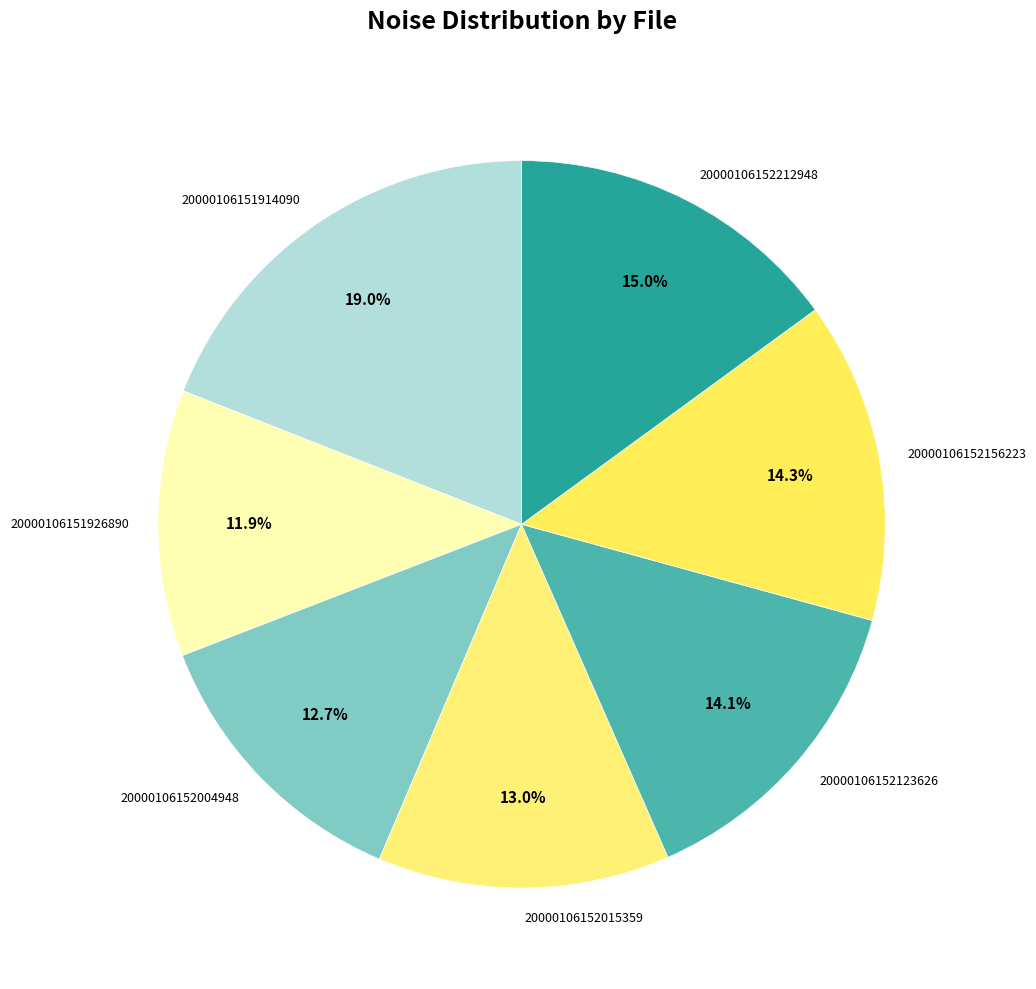

Is 20000106152212948 the majority of the pie?

No